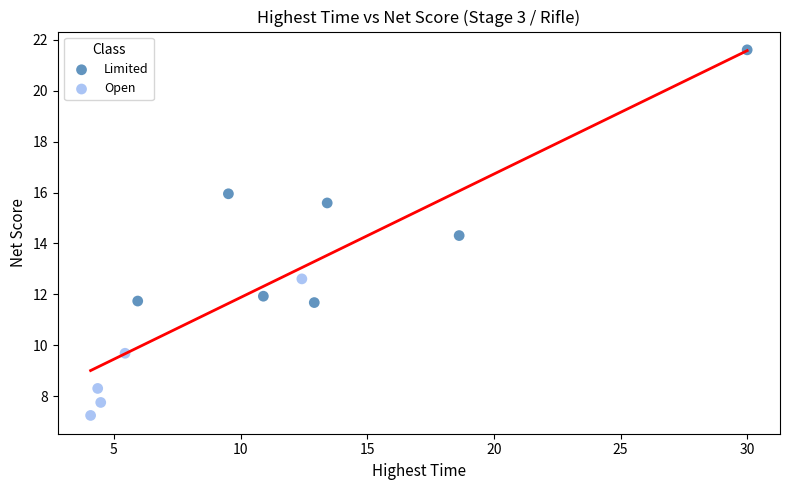

What are all the series names shown in the legend?

Limited, Open